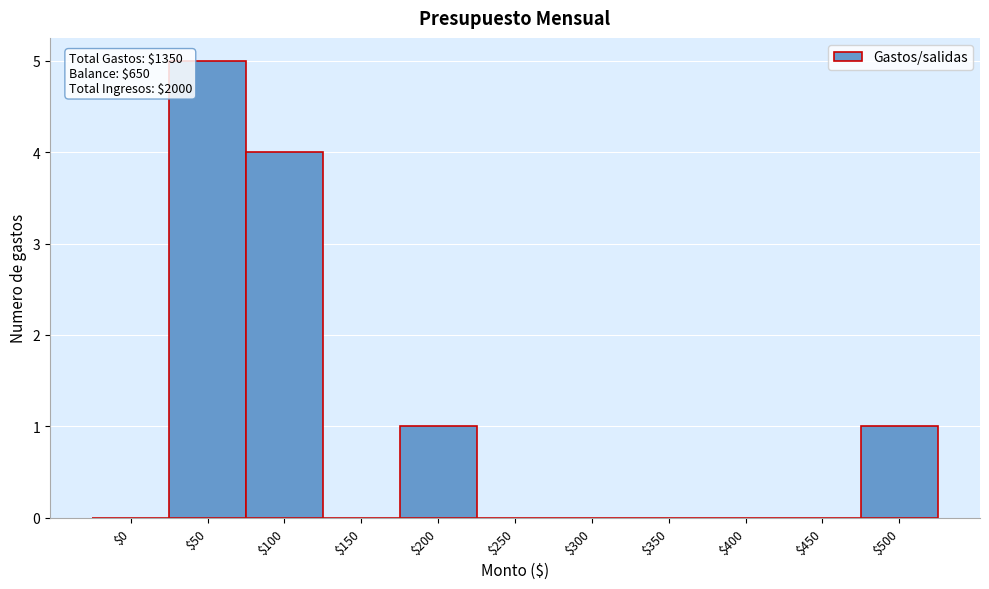

True or false: the data shows 3 at $300.

False